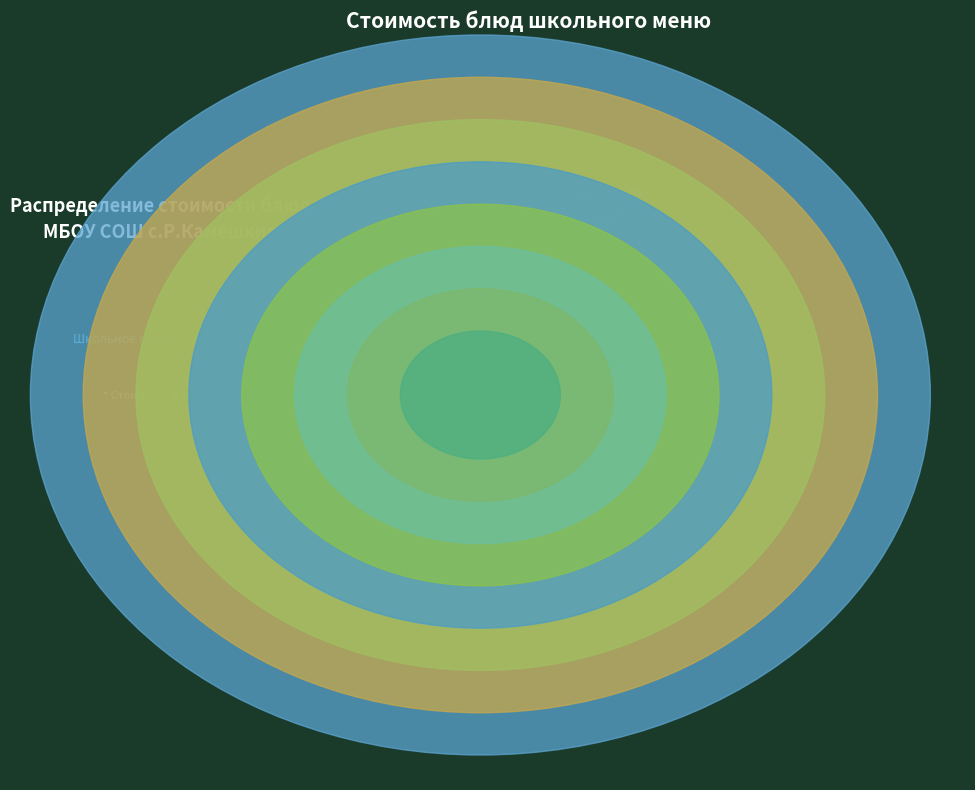

What percentage is the Пудинг из творога (запеченный) slice, to the nearest percent?

43%